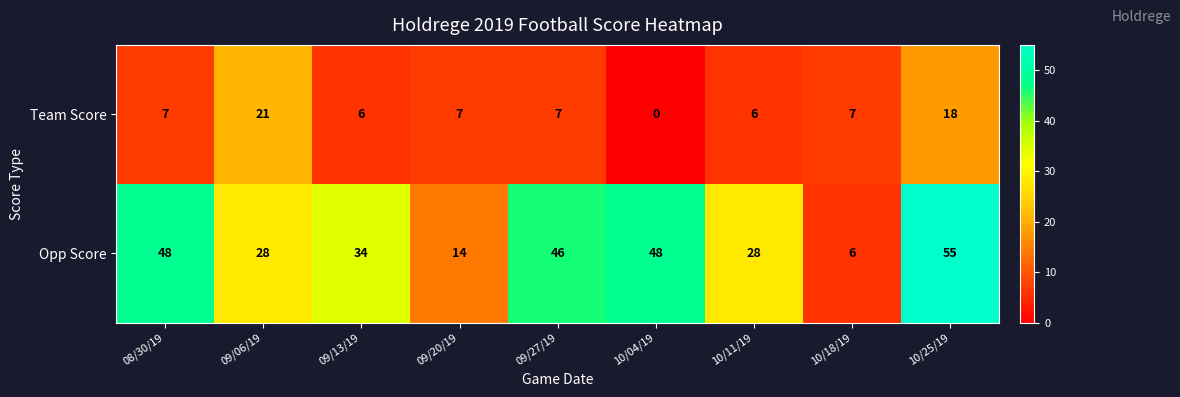

What is the spread (max minus min) of values at 09/20/19?

7